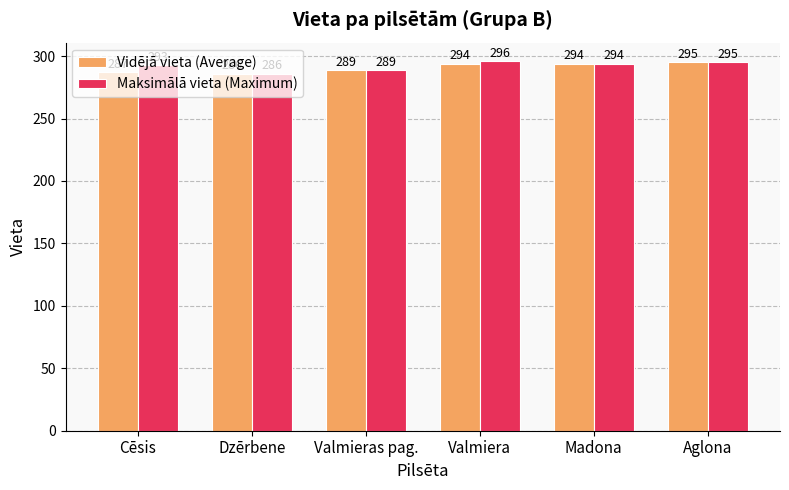

What is the greatest value displayed?

296.0